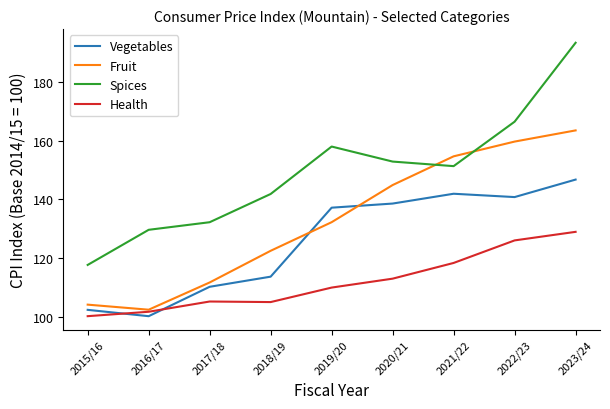

How many lines are shown in the chart?

4